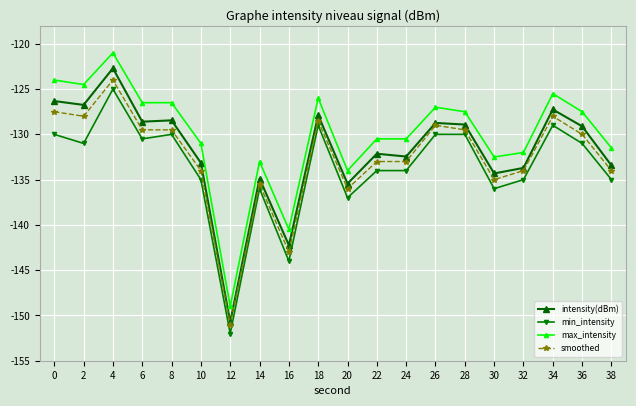

True or false: max_intensity and intensity(dBm) intersect in this chart.

False